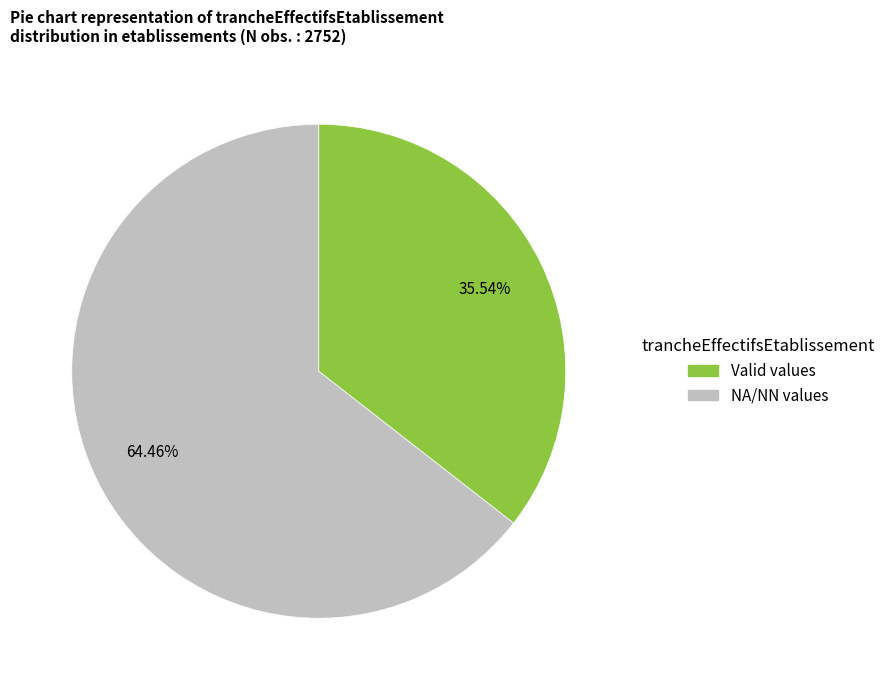

Is there any slice that represents more than half of the pie?

Yes